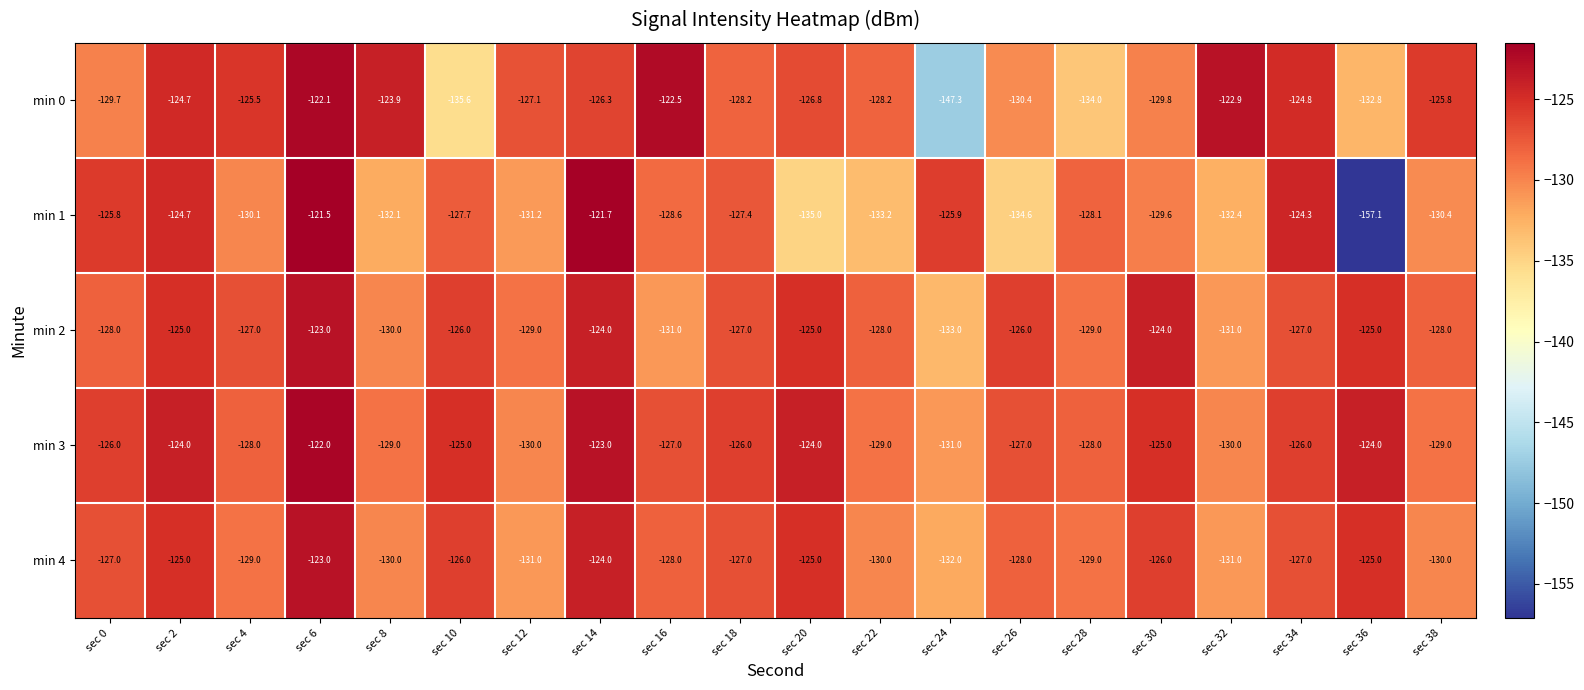

What value does the min 3 series have at sec 2?

-124.0